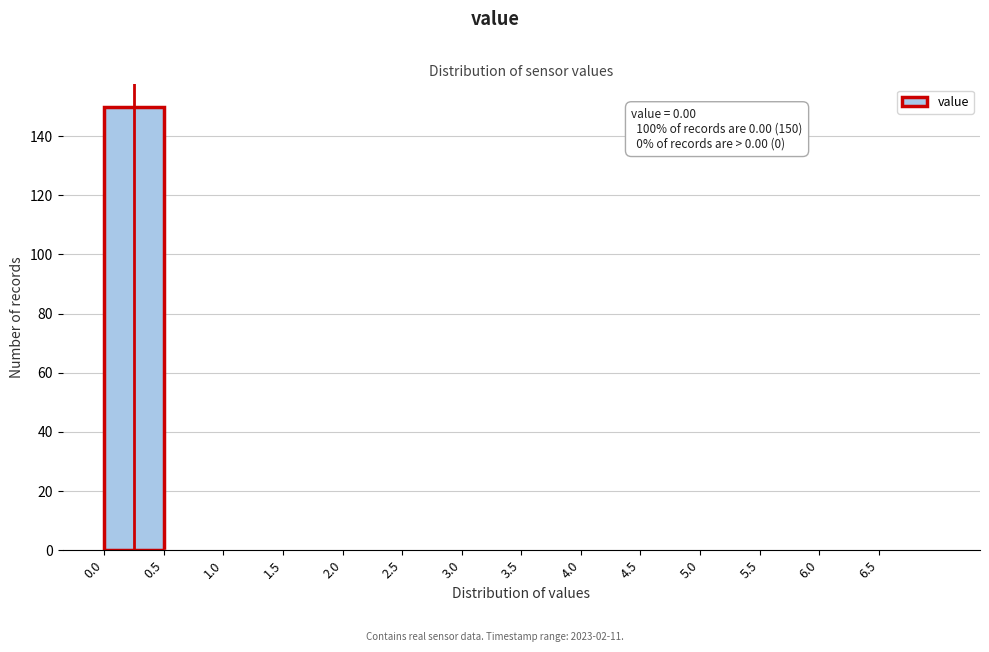

Which range on the x-axis has the tallest bar?

0.0 to 0.5